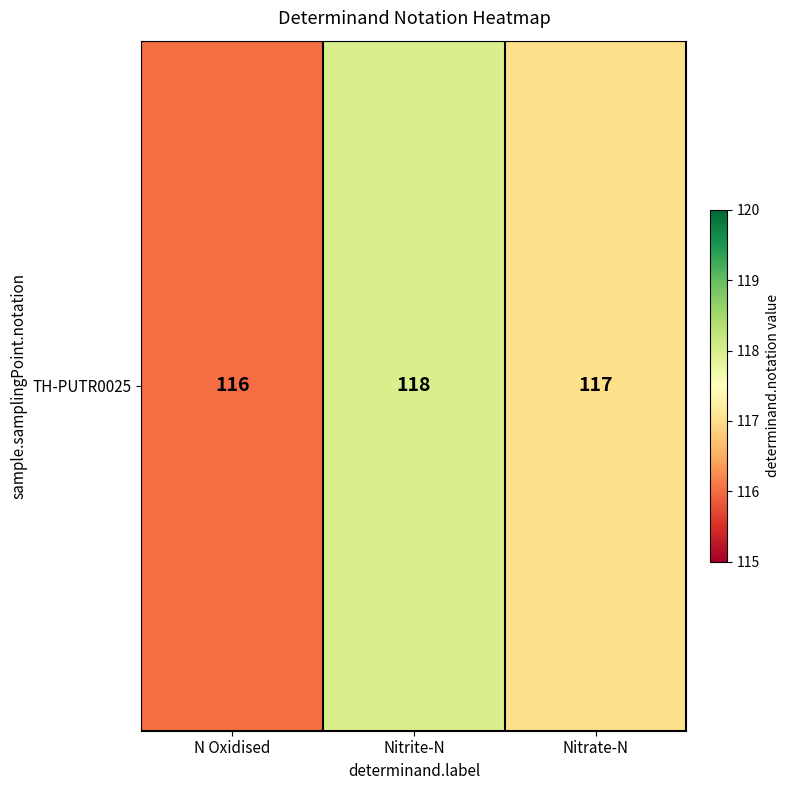

What is the ratio of the value at Nitrite-N to the value at Nitrate-N?

1.0